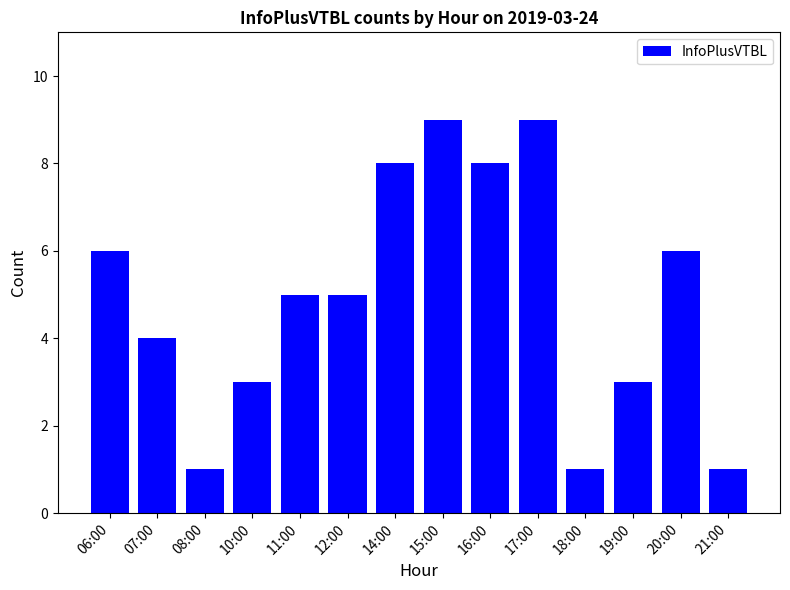

Reading left to right, what are all the values shown in this chart?

6	4	1	3	5	5	8	9	8	9	1	3	6	1